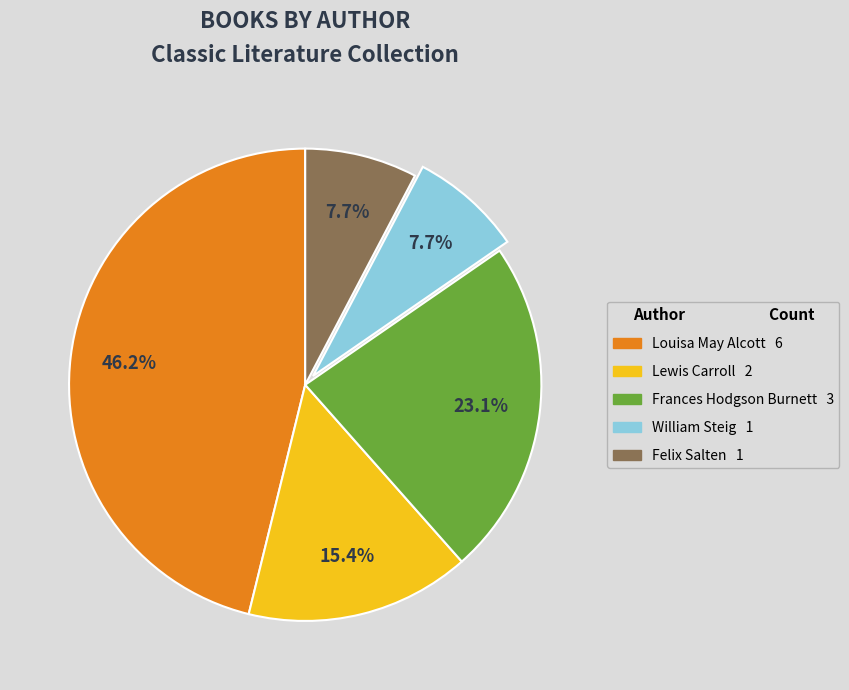

Is there any slice that represents more than half of the pie?

No